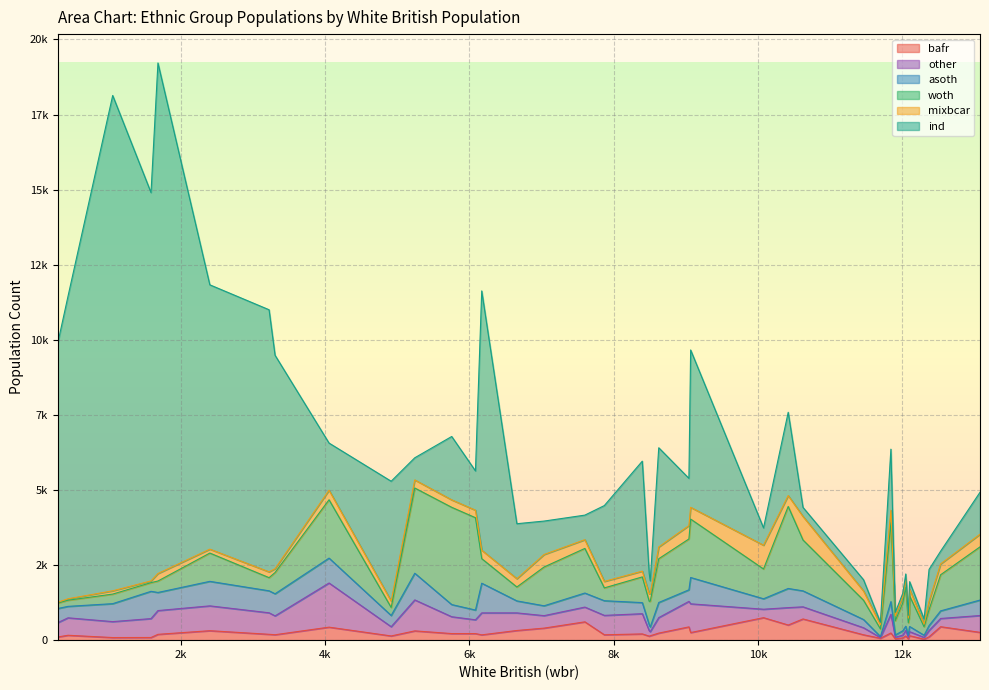

What position from the left is 7036?

31